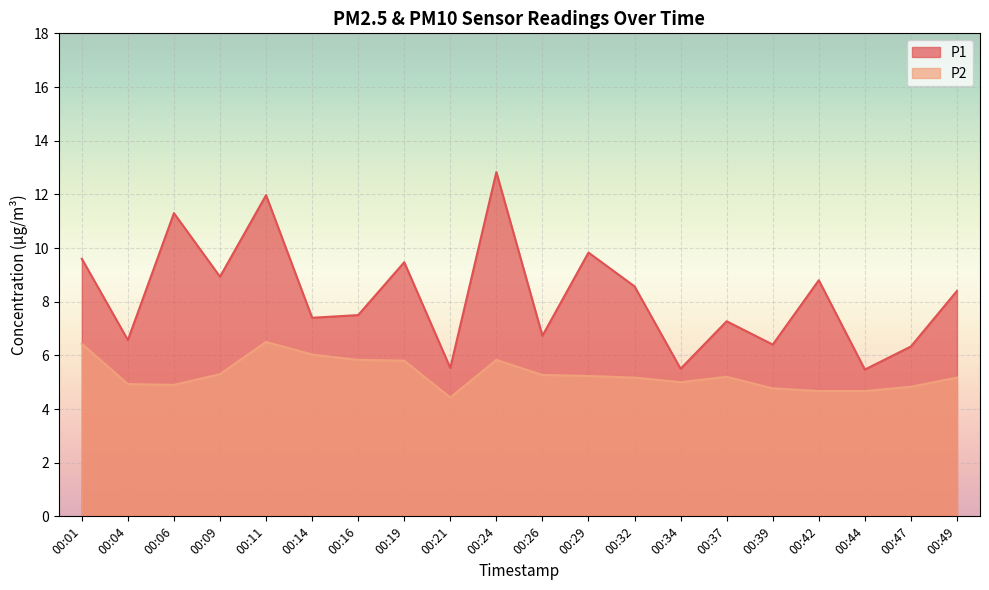

List the series in order of their overall mean, lowest first.

P2, P1